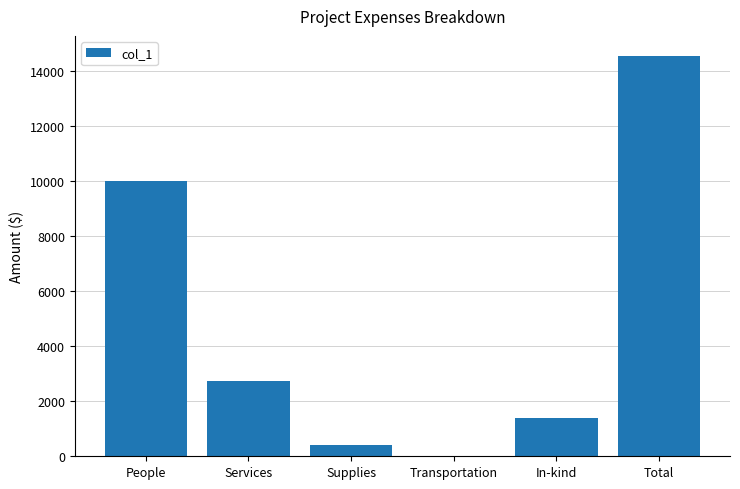

How many distinct data groups are displayed?

1